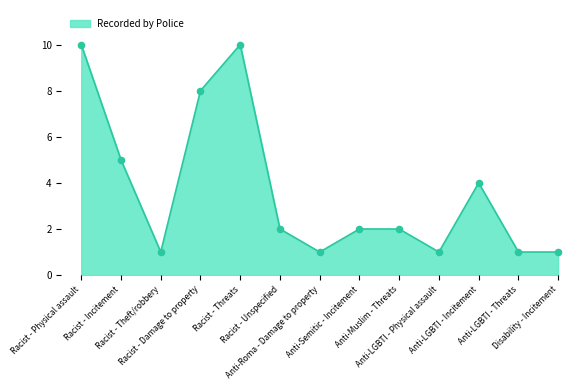

Between Disability - Incitement and Racist - Physical assault, which is larger?

Racist - Physical assault